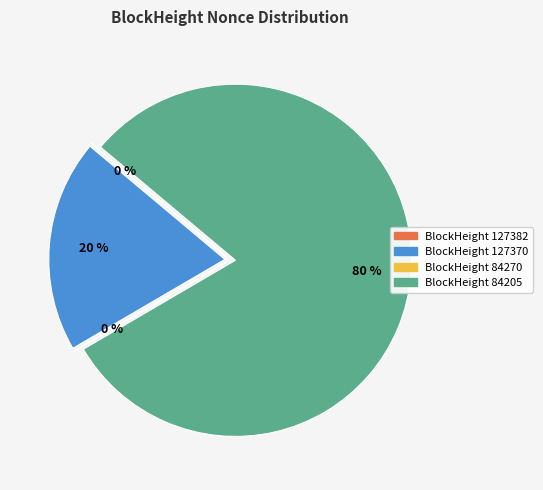

How many segments does this pie chart have?

4